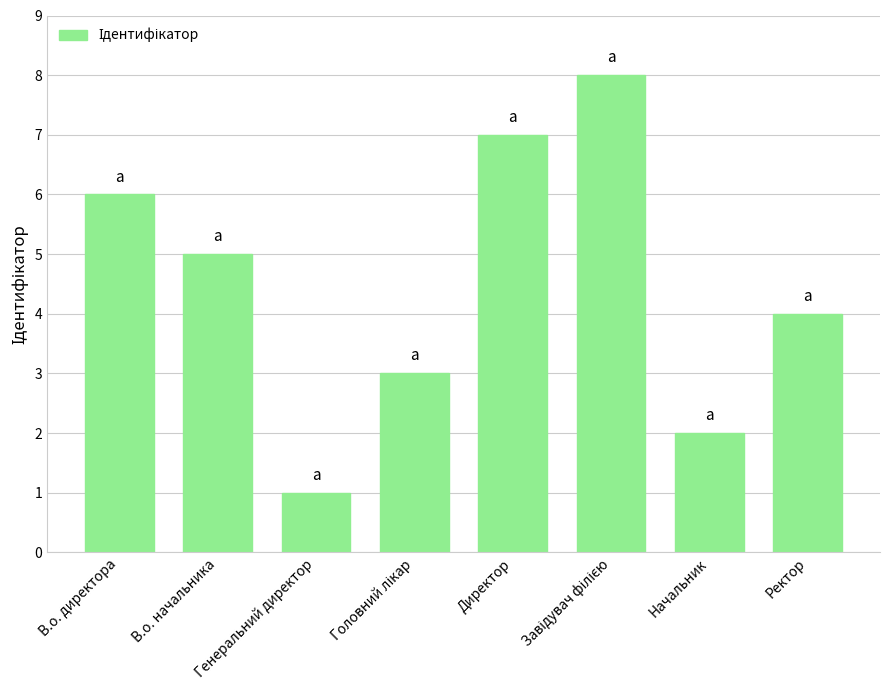

What is the greatest value displayed?

8